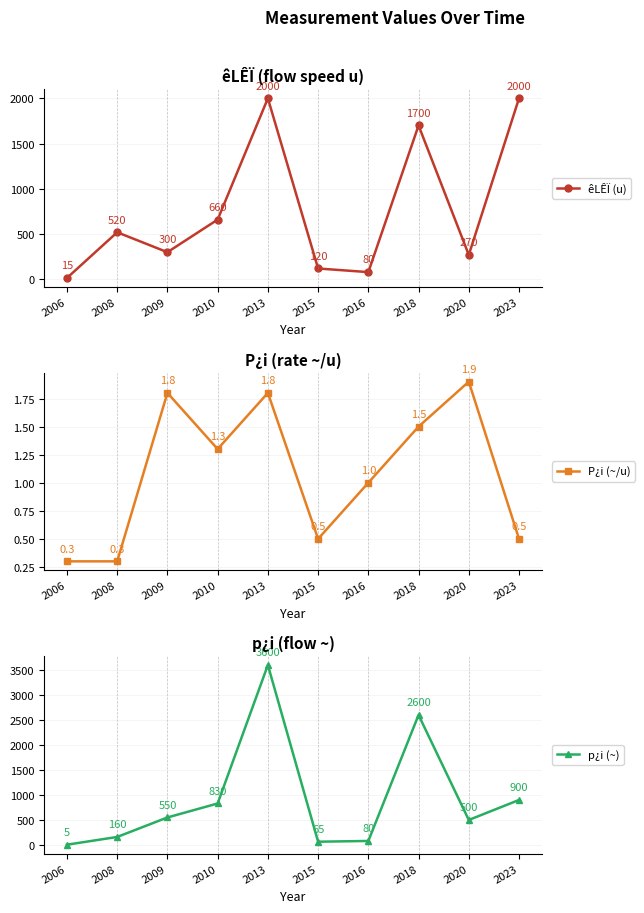

How many data points does each series have?

10